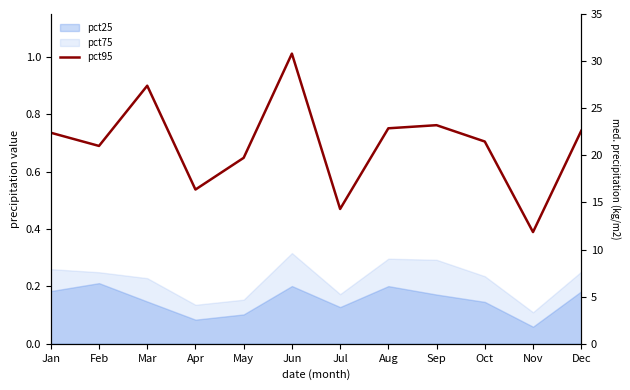

Rank the categories by value from highest to lowest.

Jun, Mar, Sep, Aug, Dec, Jan, Oct, Feb, May, Apr, Jul, Nov